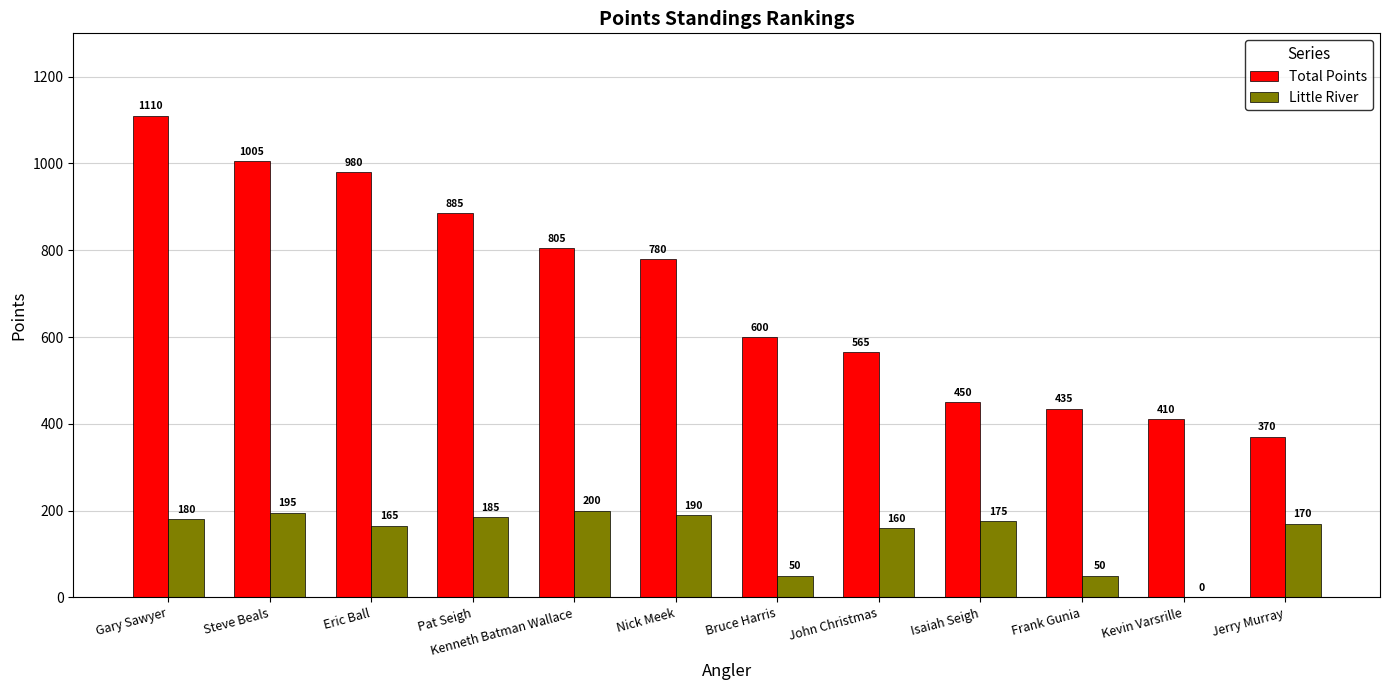

Between Kenneth Batman Wallace and Nick Meek, which series saw the biggest shift?

Total Points